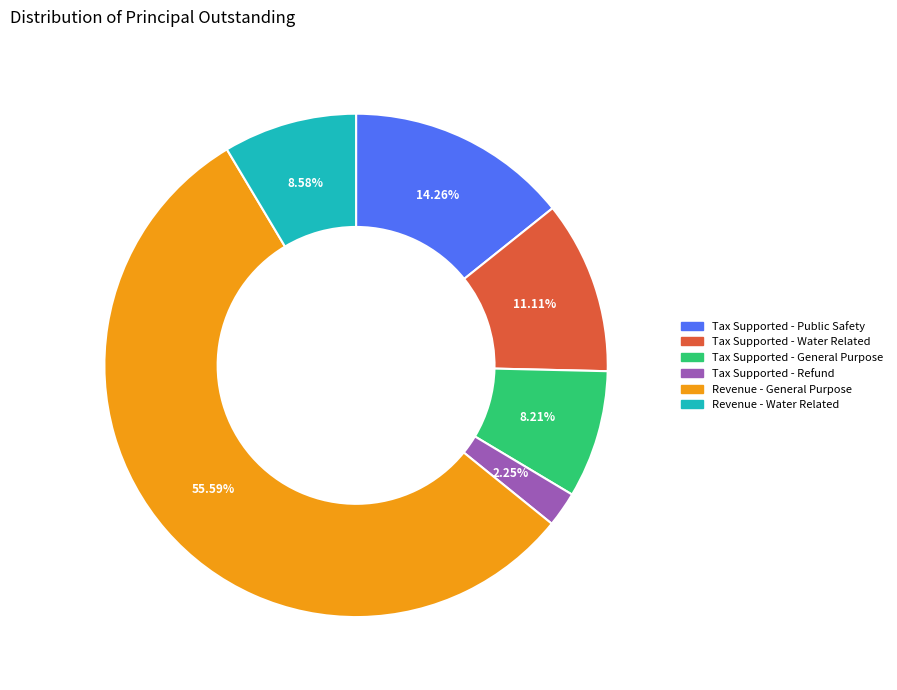

Which slice is the smallest?

Tax Supported - Refund